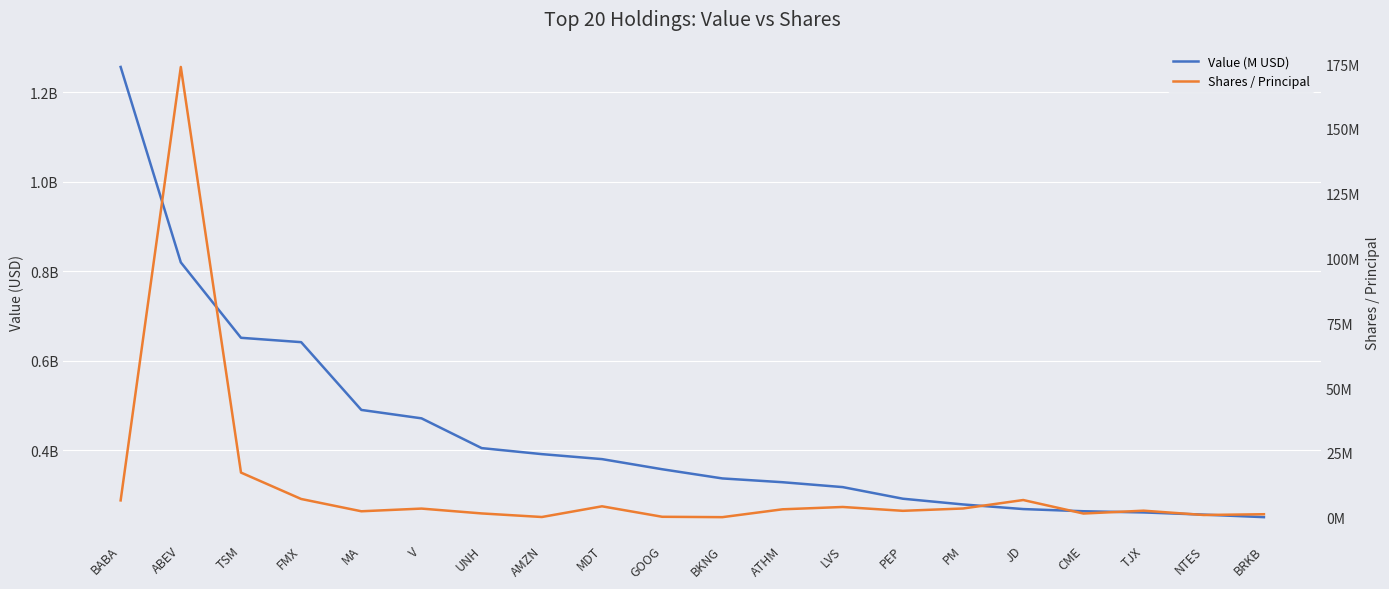

What is the lowest value of the Value (M USD) series?

250725000